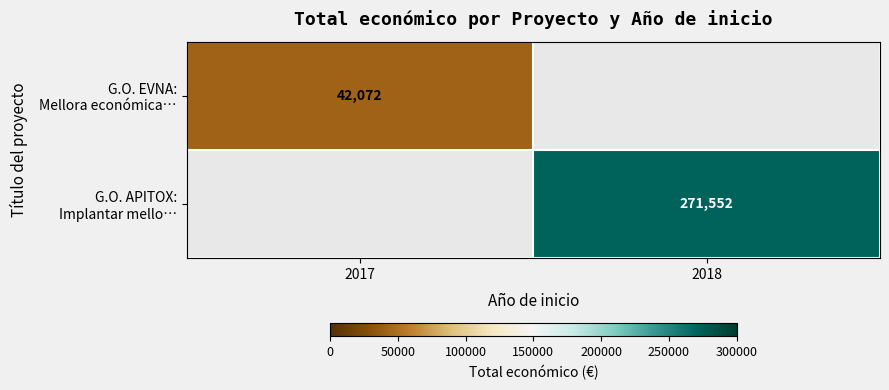

The G.O. EVNA: Mellora económica… series shows 42072.0 at 2017. True or false?

True